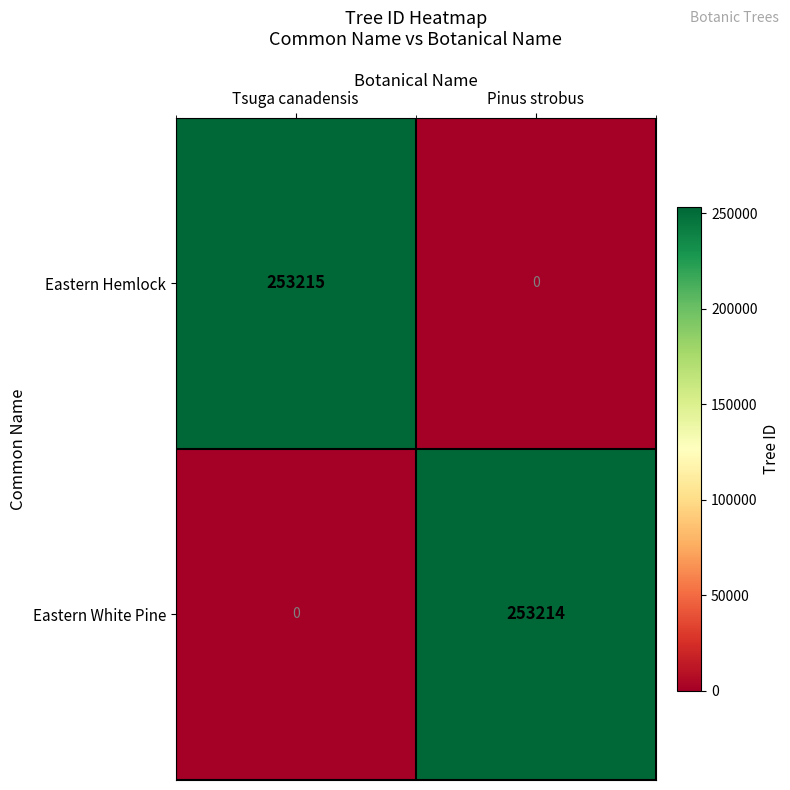

Which series changed the most between Tsuga canadensis and Pinus strobus?

Eastern Hemlock